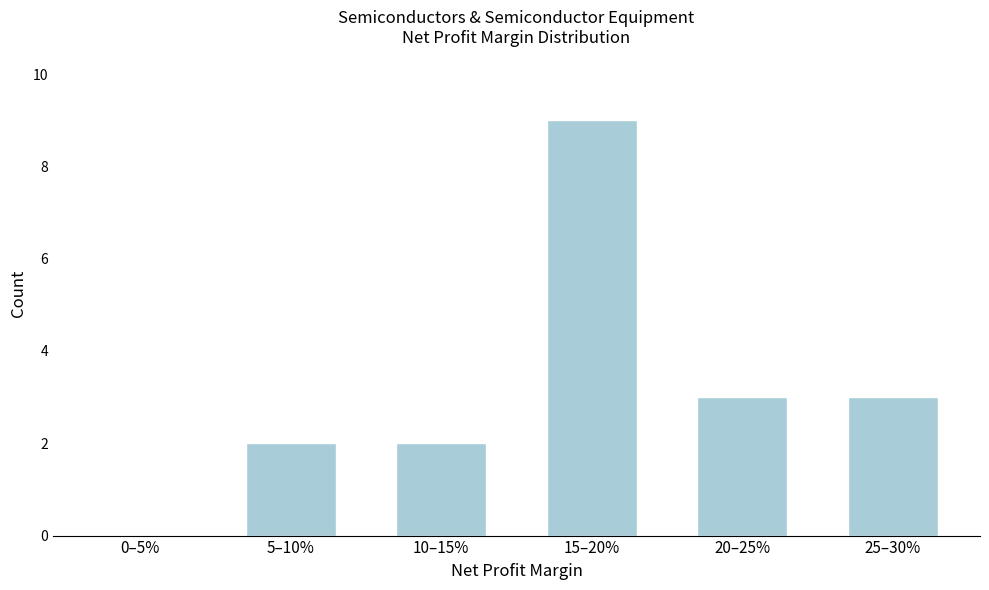

Reading left to right, what are all the values shown in this chart?

0–5%=0	5–10%=2	10–15%=2	15–20%=9	20–25%=3	25–30%=3